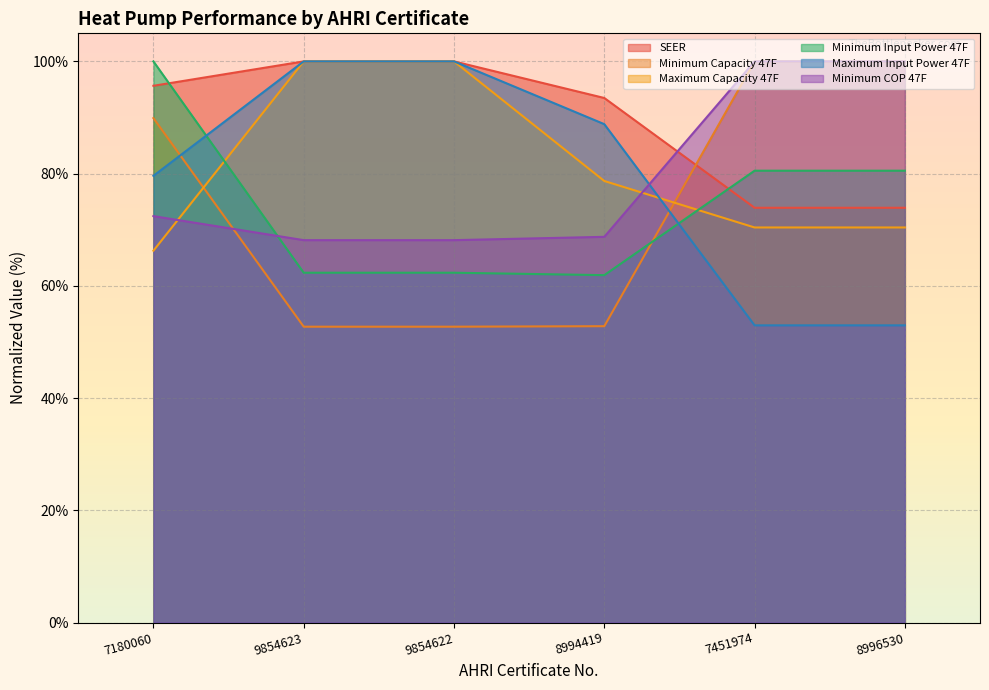

Rank the categories by Maximum Capacity 47F value from lowest to highest.

7180060, 7451974, 8996530, 8994419, 9854623, 9854622